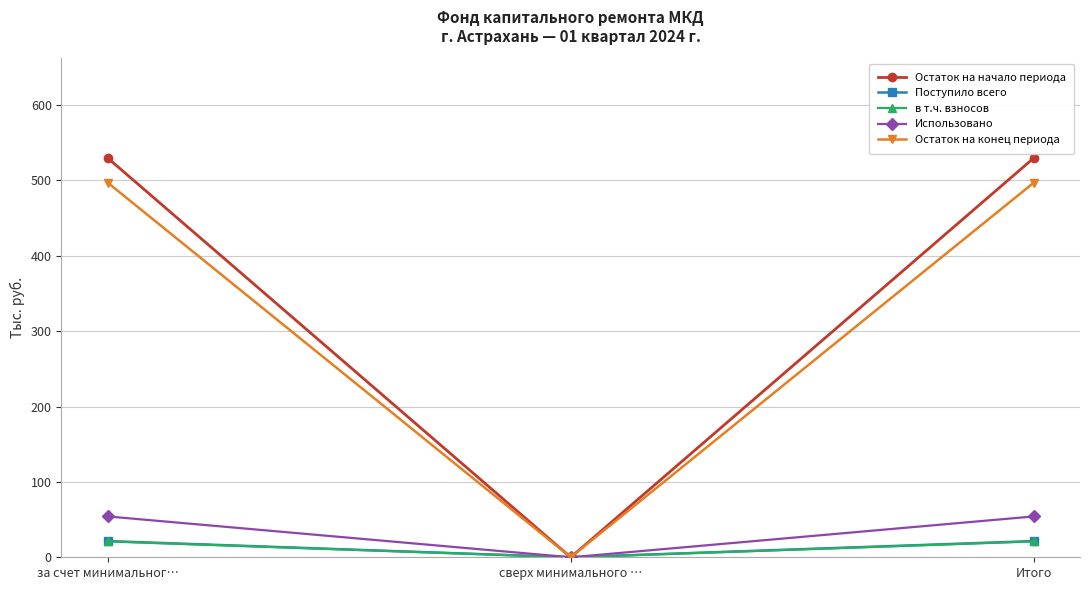

True or false: Остаток на конец периода has a value of 100.7 at Итого.

False